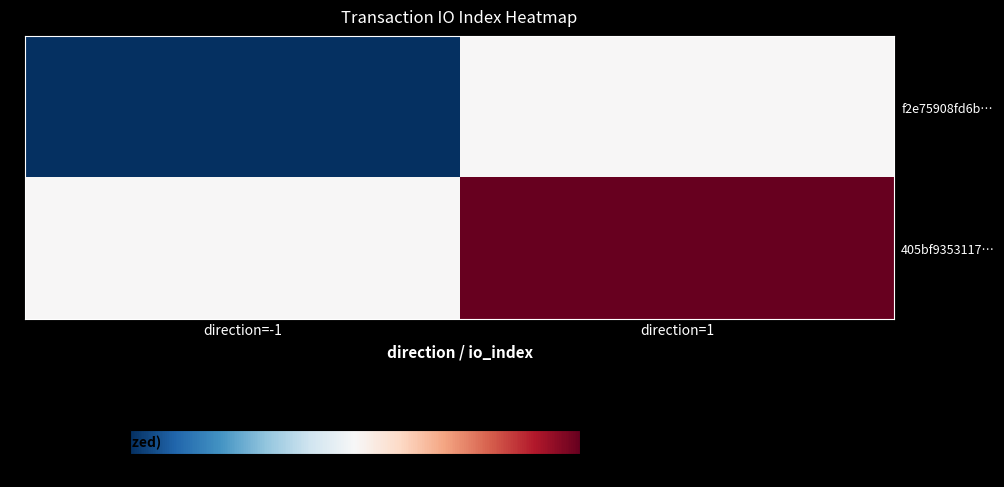

Which category has the lowest value across all series?

direction=-1